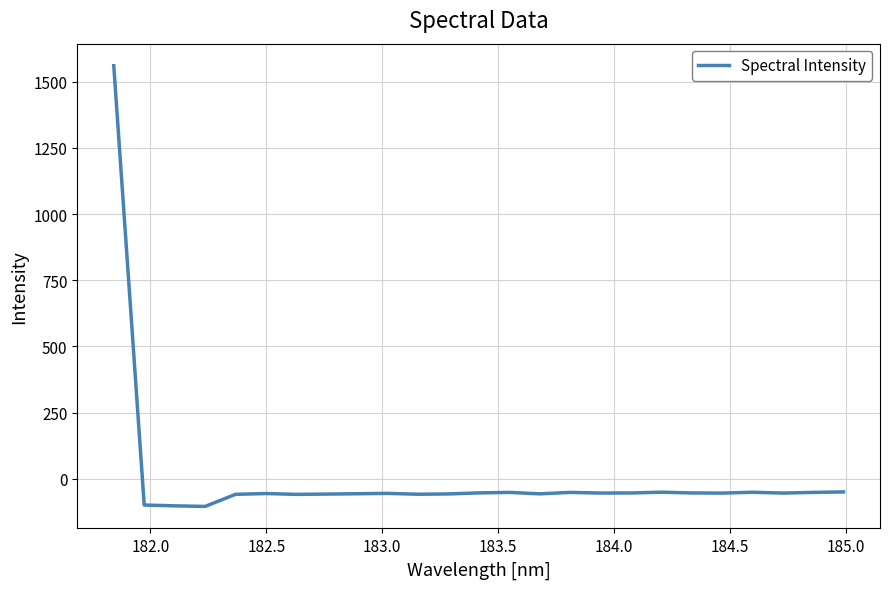

What is the minimum value shown in the chart?

-104.9